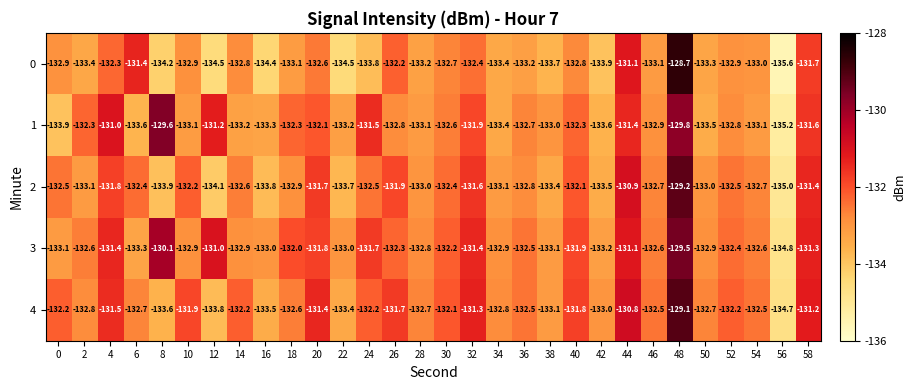

At 12, list the series in order from largest to smallest.

3, 1, 4, 2, 0